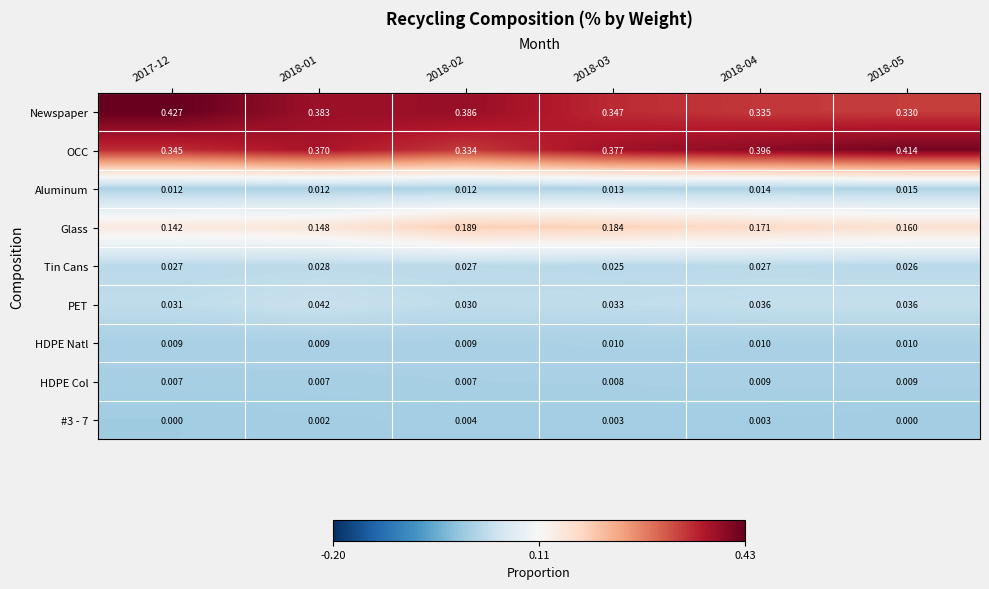

Is the value of HDPE Natl at 2018-02 greater than the value of #3 - 7 at 2017-12?

Yes